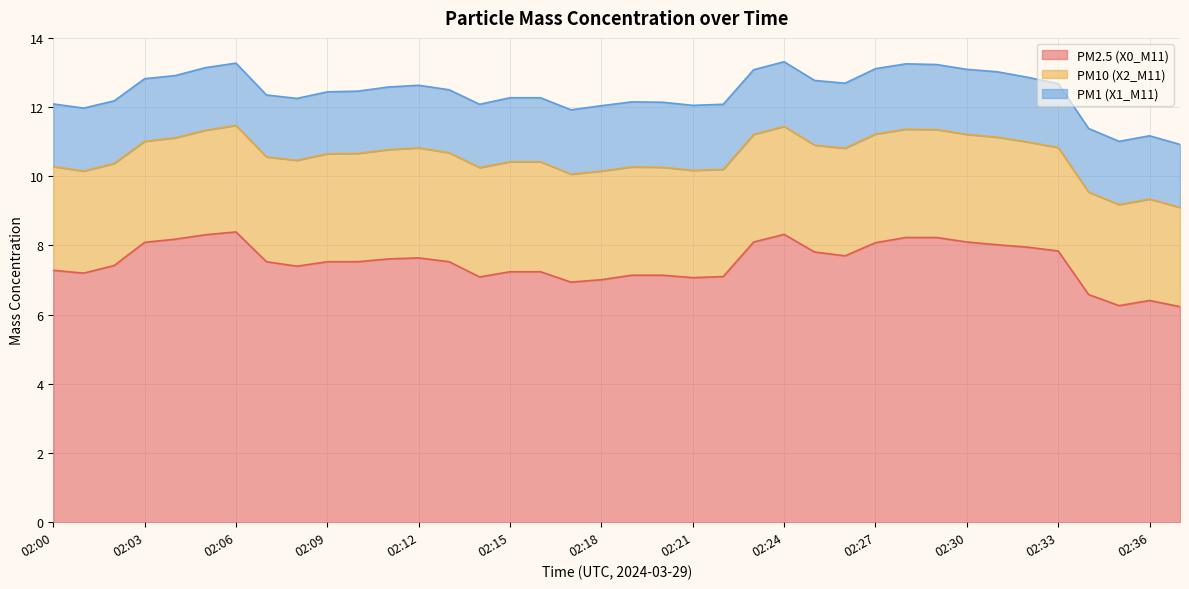

The value of PM10 (X2_M11) at 02:37 is 4.8. True or false?

False